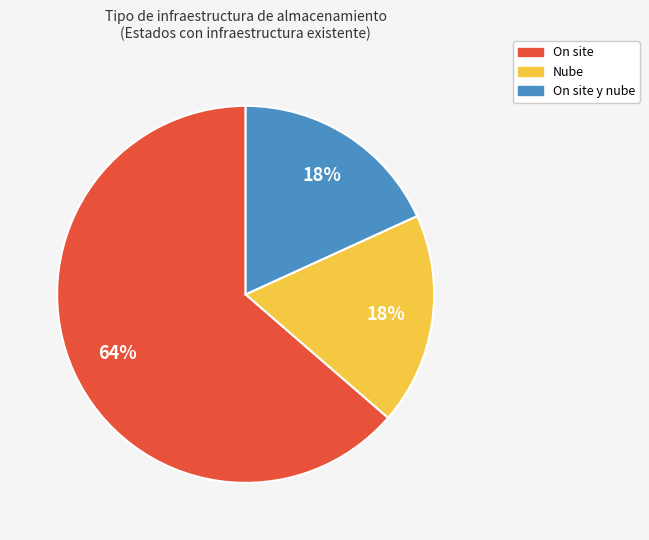

True or false: On site y nube accounts for 18% of the total.

True